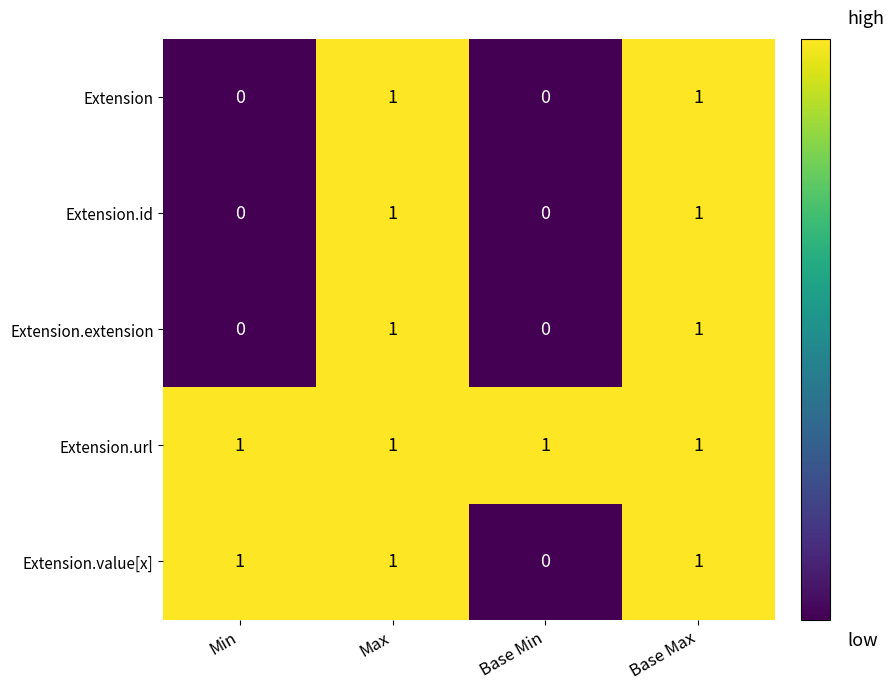

How many Extension values are between 0 and 1?

4